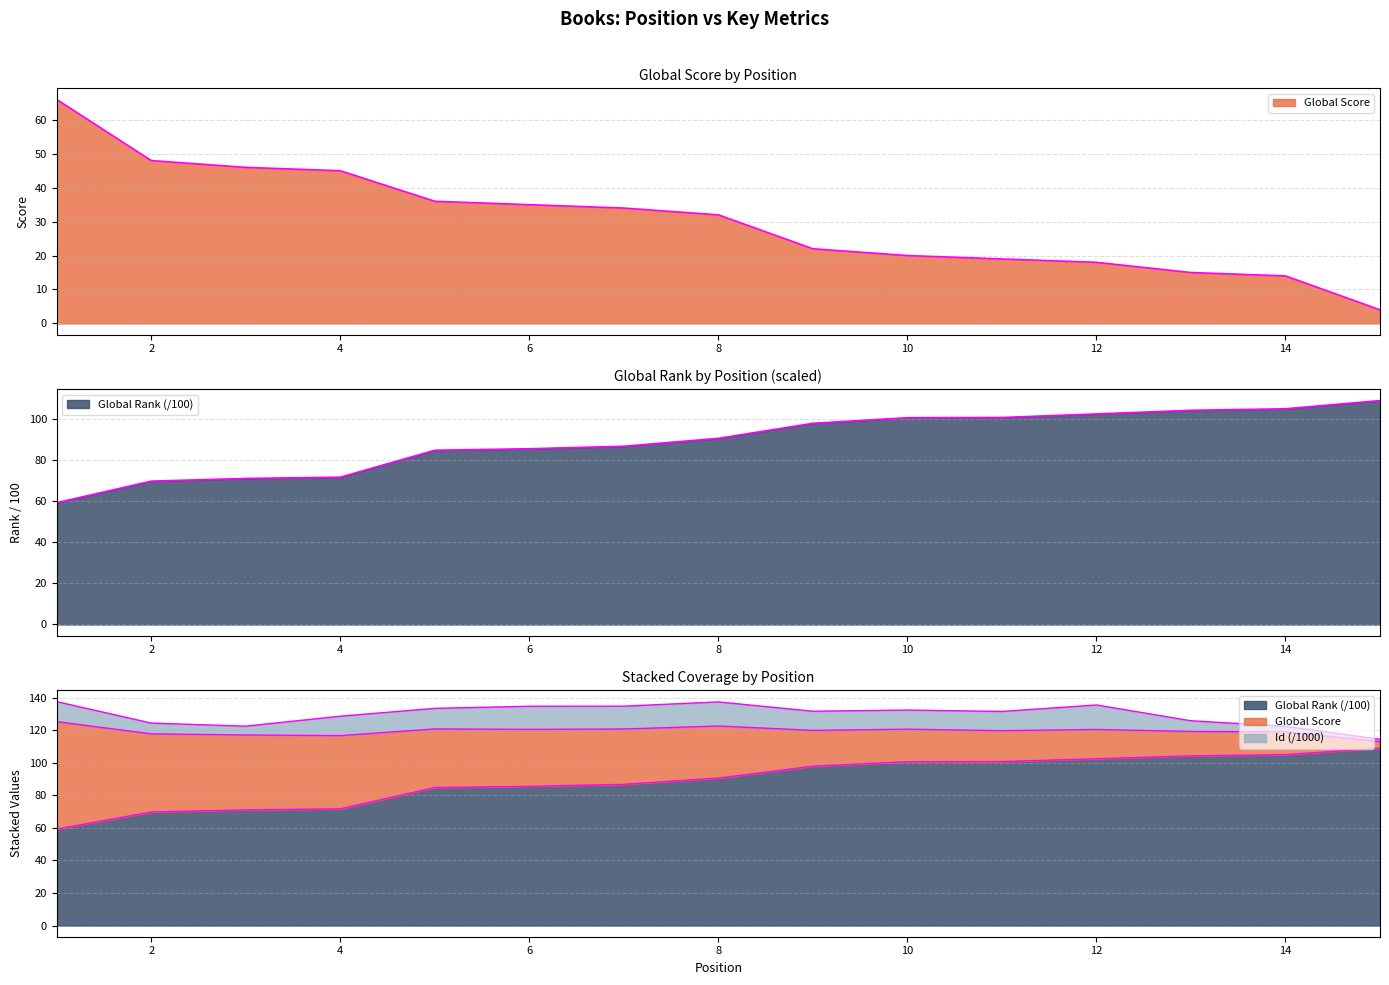

What is the minimum value shown in the chart?

4.0